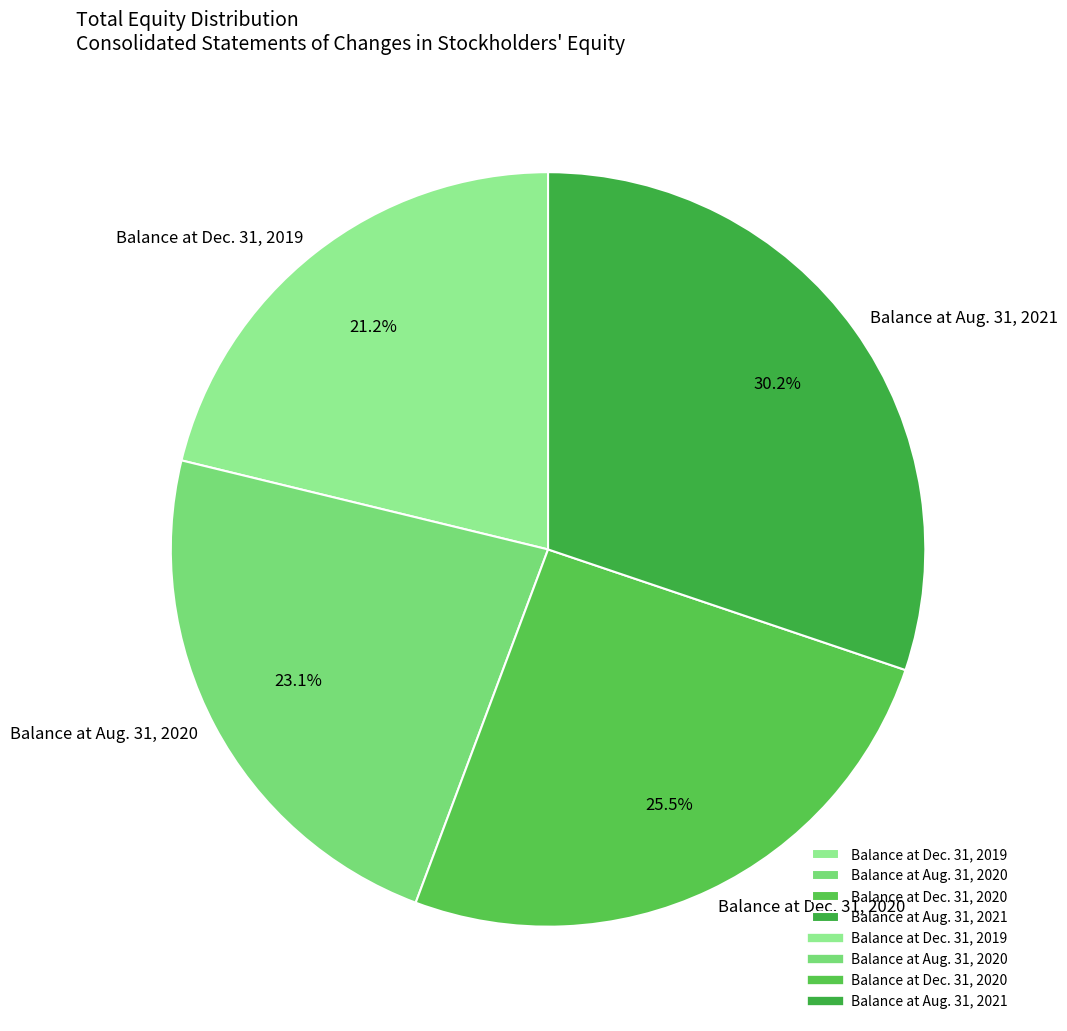

Approximately how many times larger is the value at Balance at Aug. 31, 2021 compared to Balance at Dec. 31, 2020?

1.2